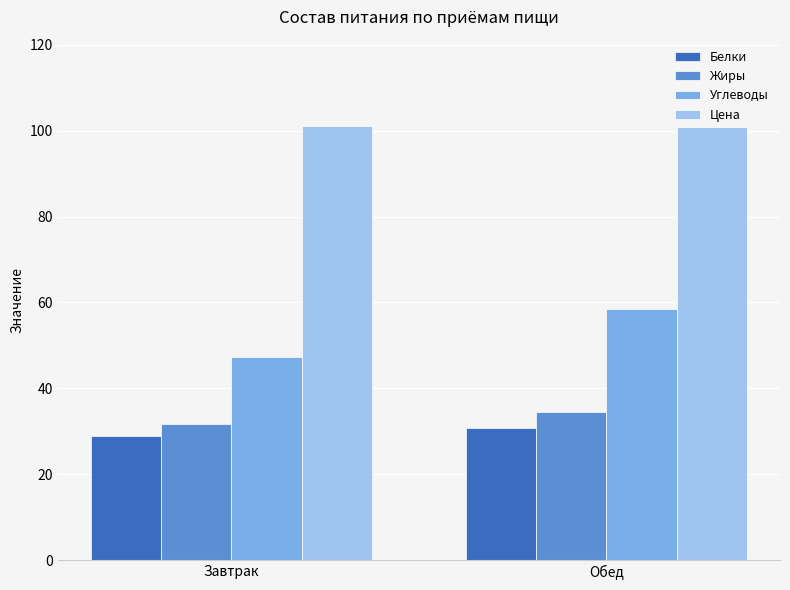

What is the smallest value displayed?

29.0